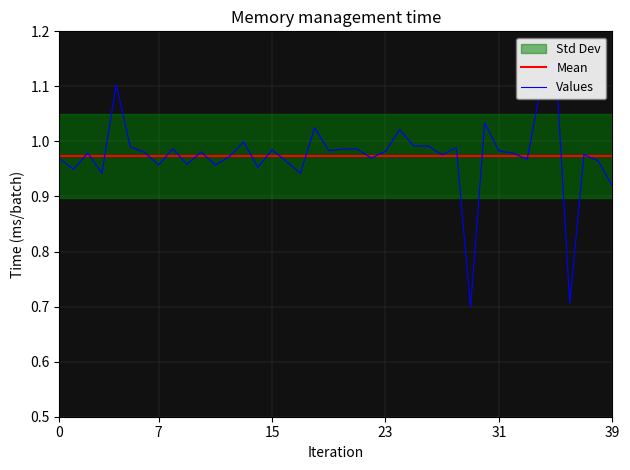

How many lines are shown in the chart?

2